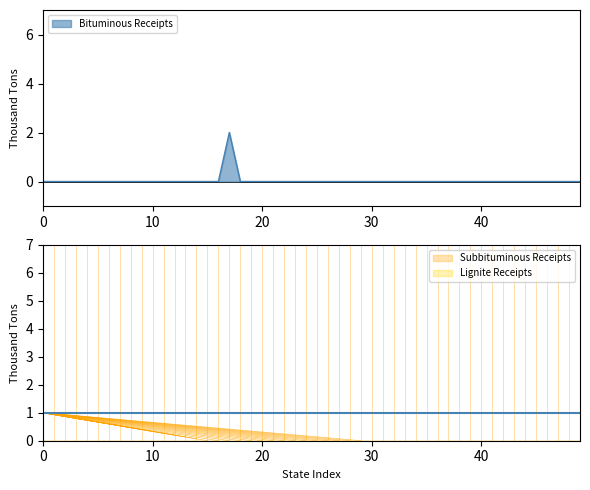

True or false: Bituminous Receipts has a value of 0 at 30.

True